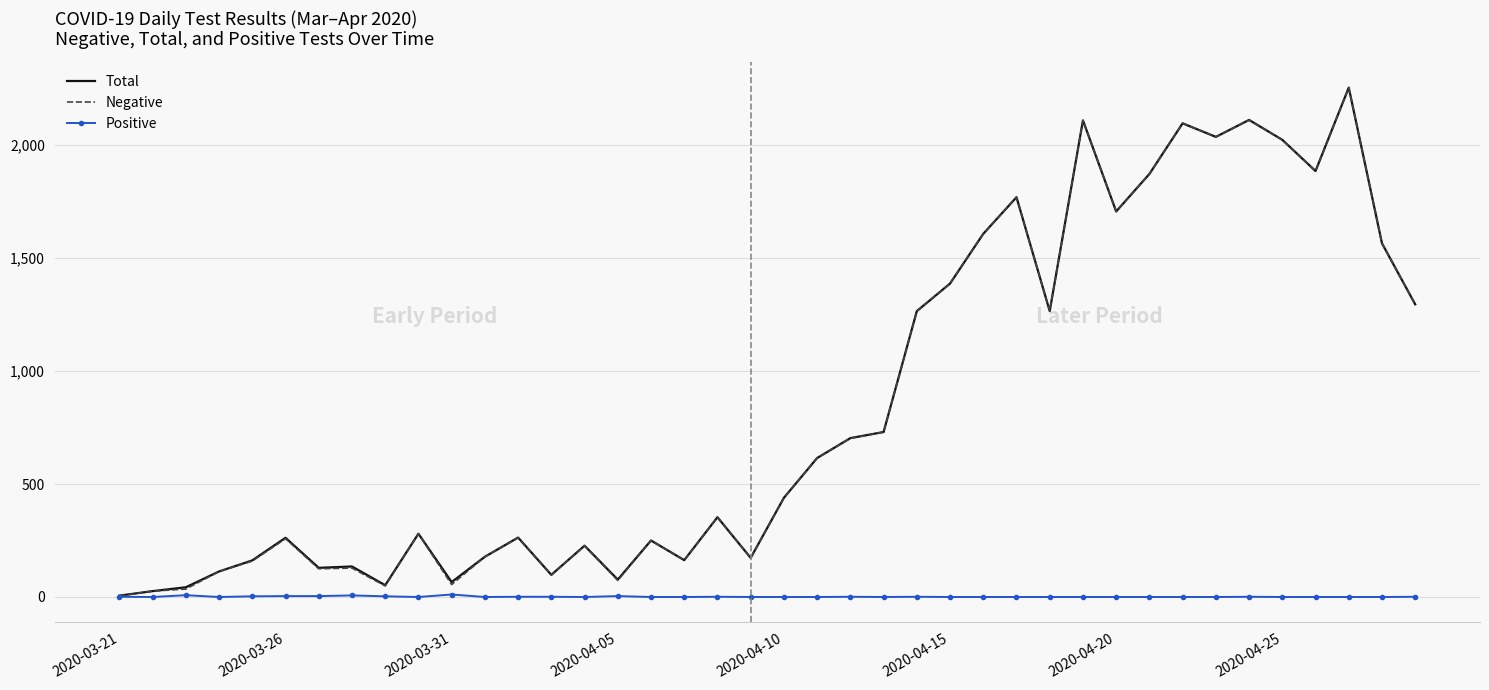

What is the greatest value displayed?

2254